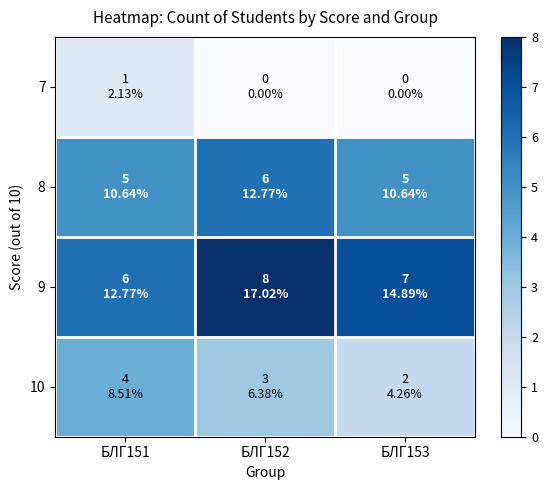

Reading left to right, extract all data points from this chart.

7: БЛГ151=1	БЛГ152=0	БЛГ153=0
8: БЛГ151=5	БЛГ152=6	БЛГ153=5
9: БЛГ151=6	БЛГ152=8	БЛГ153=7
10: БЛГ151=4	БЛГ152=3	БЛГ153=2